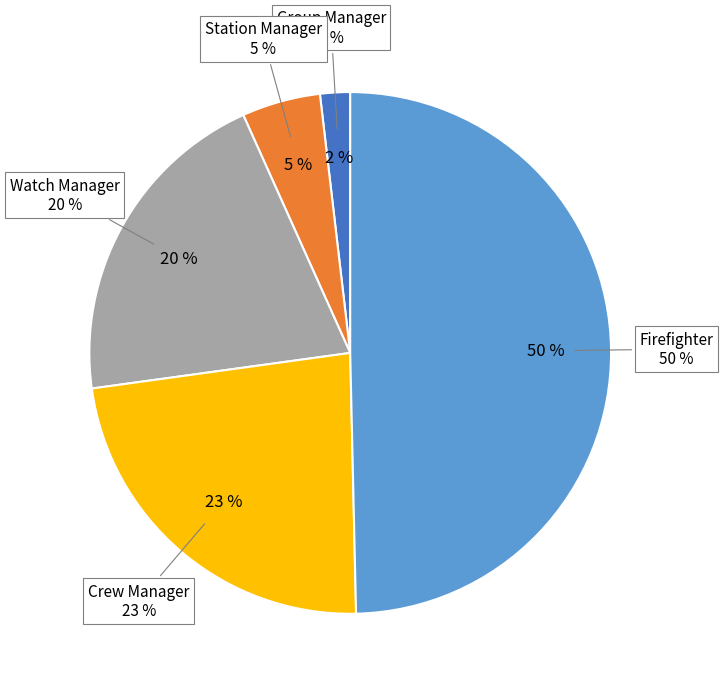

True or false: Crew Manager accounts for 32% of the total.

False